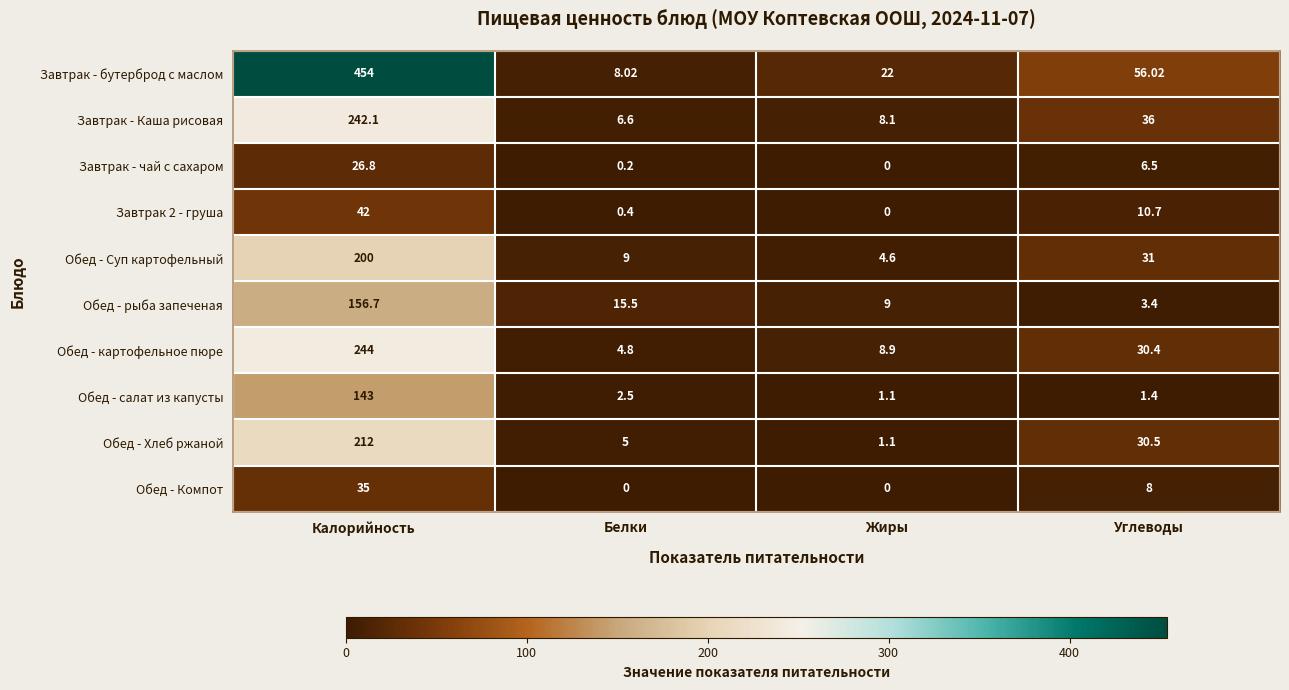

At which label does Обед - рыба запеченая reach its peak?

Калорийность